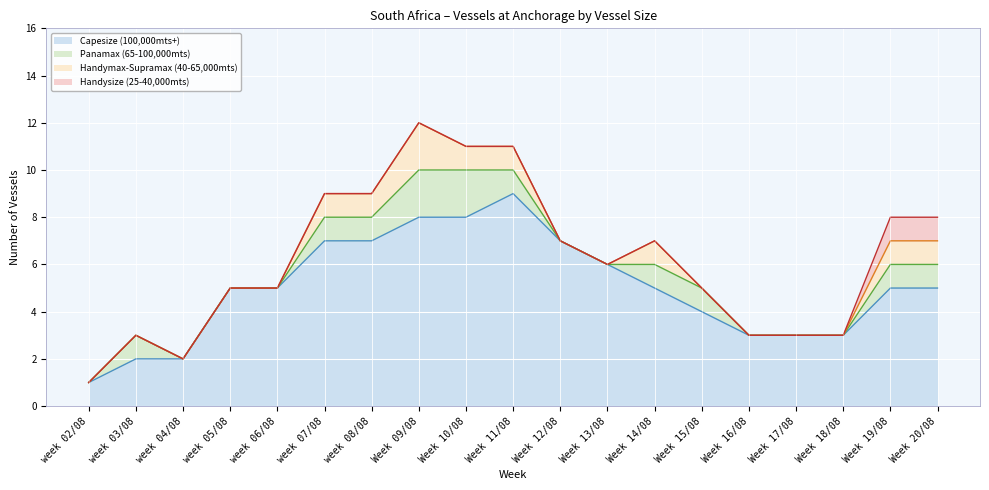

Reading left to right, transcribe all the data shown in this chart.

Handysize (25-40,000mts): 0	0	0	0	0	0	0	0	0	0	0	0	0	0	0	0	0	1	1
Handymax-Supramax (40-65,000mts): 0	0	0	0	0	1	1	2	1	1	0	0	1	0	0	0	0	1	1
Panamax (65-100,000mts): 0	1	0	0	0	1	1	2	2	1	0	0	1	1	0	0	0	1	1
Capesize (100,000mts+): 1	2	2	5	5	7	7	8	8	9	7	6	5	4	3	3	3	5	5